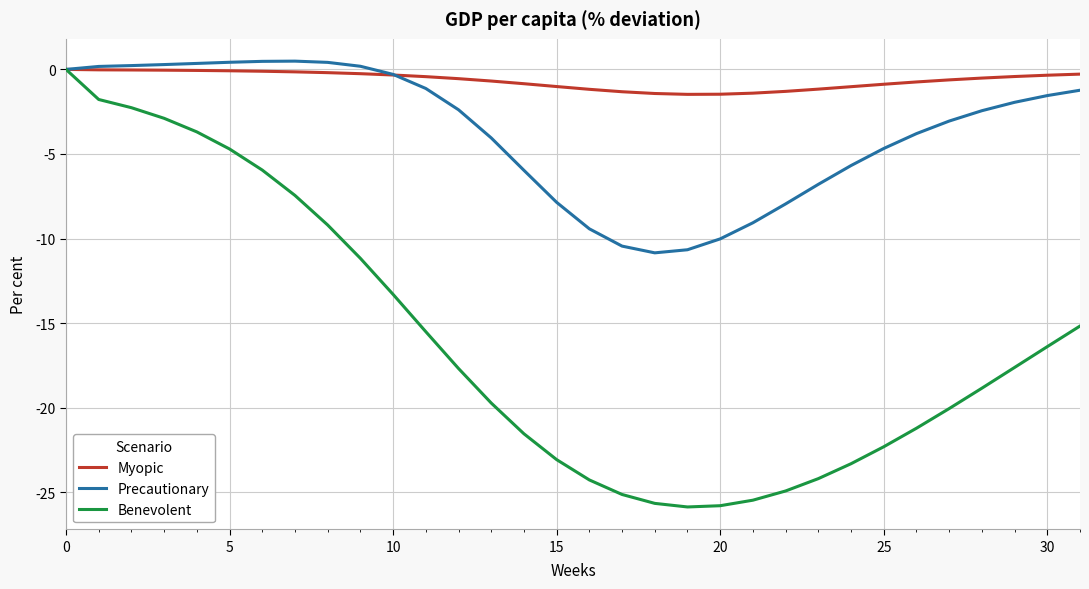

Which series has the widest spread of values?

Benevolent